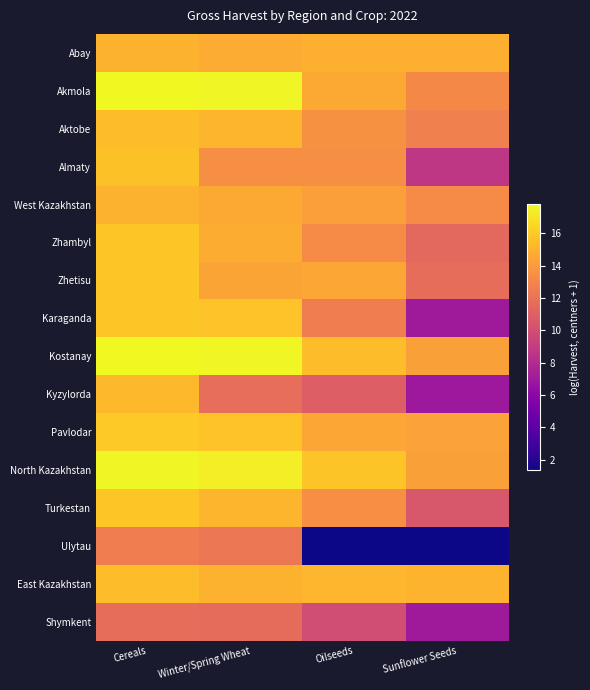

What is the total value across all series at Cereals?

248.8